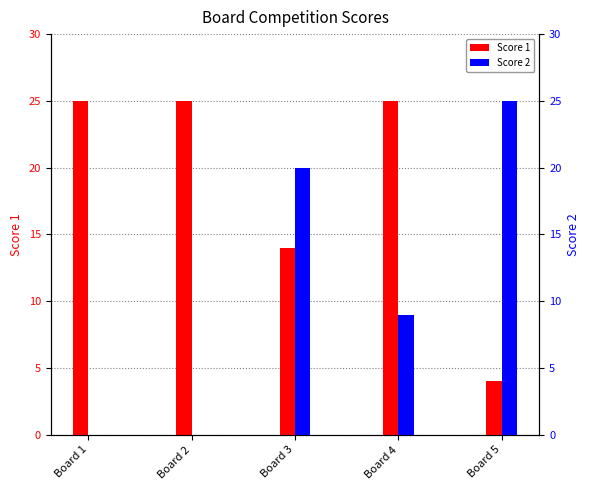

At which category is the sum across all series the highest?

Board 3